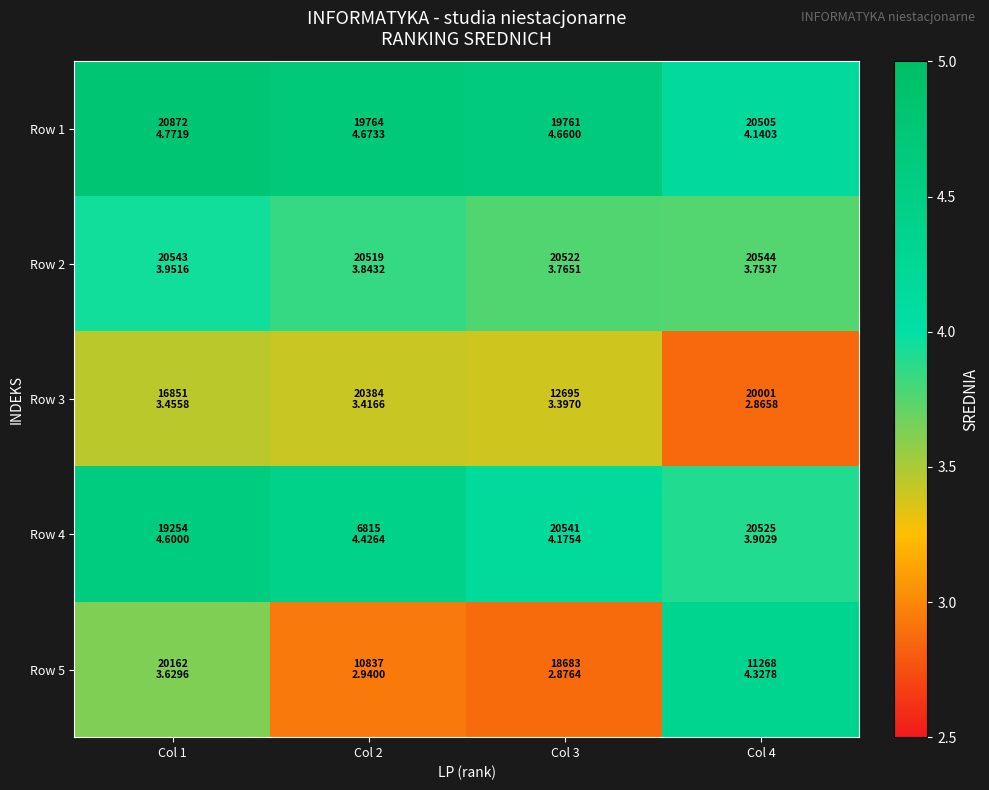

Which series has the widest spread of values?

Row 5